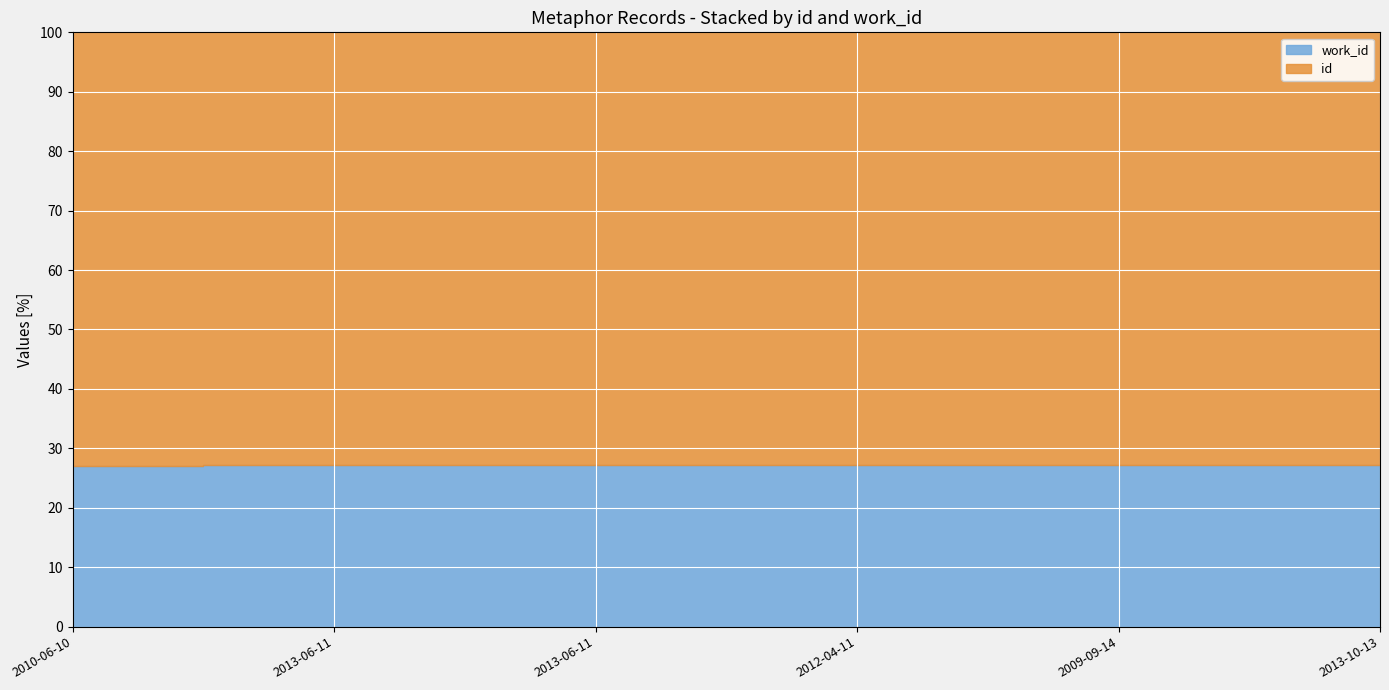

List the labels in order of work_id value, largest first.

2009-09-14, 2013-10-13, 2012-04-11, 2013-06-11, 2013-06-11, 2010-06-10